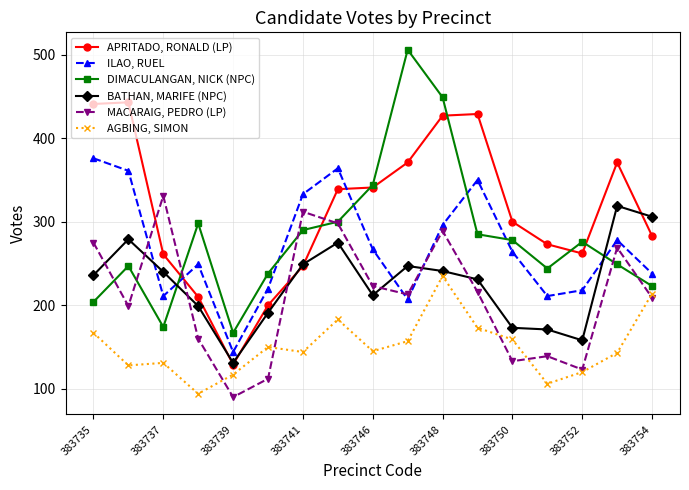

What is the difference between the maximum and minimum values in the MACARAIG, PEDRO (LP) series?

241